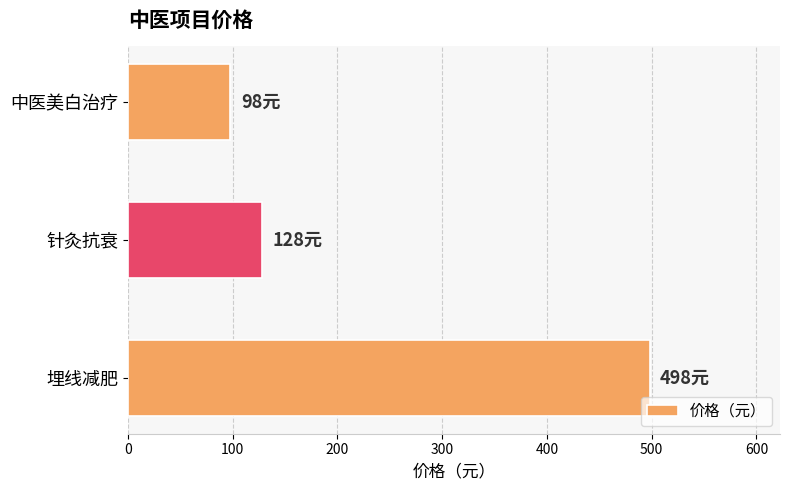

Which label corresponds to the smallest value in the chart?

中医美白治疗